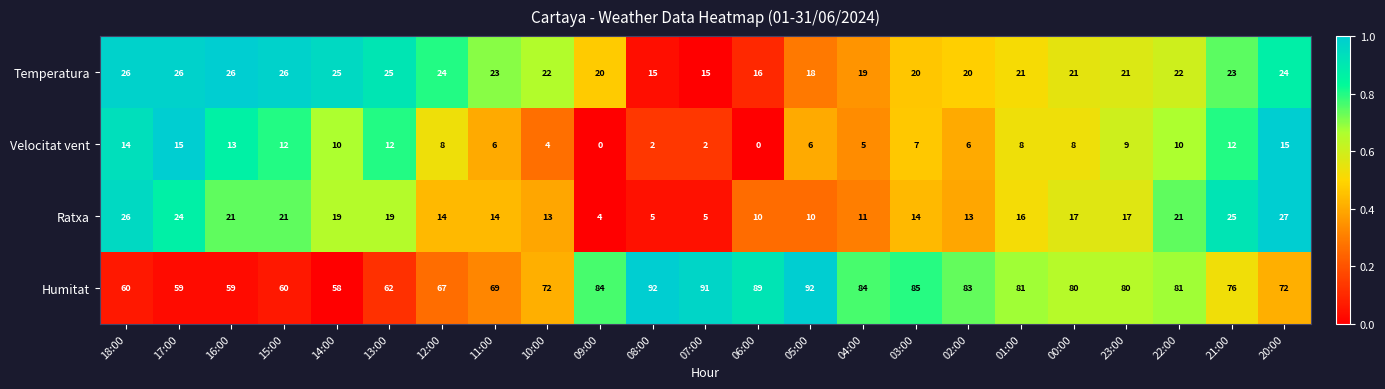

What is the difference between the second highest and second lowest values in the Temperatura series?

11